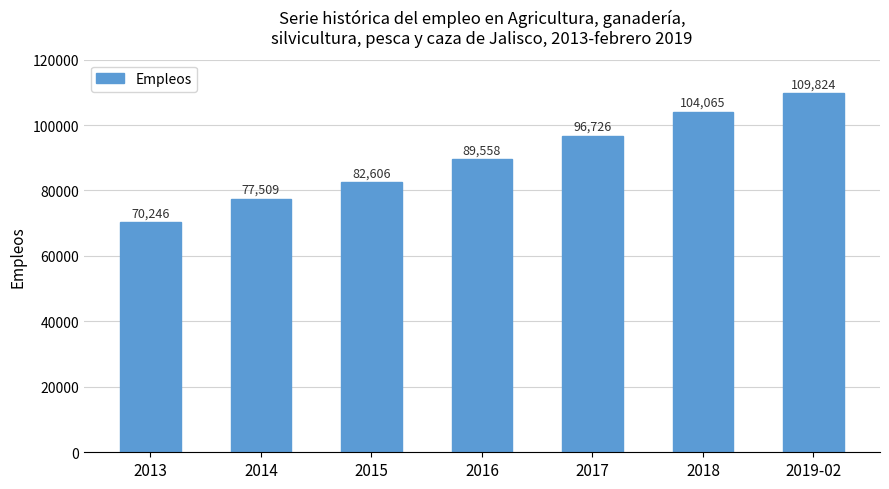

Reading left to right, extract all data points from this chart.

2013=70246	2014=77509	2015=82606	2016=89558	2017=96726	2018=104065	2019-02=109824